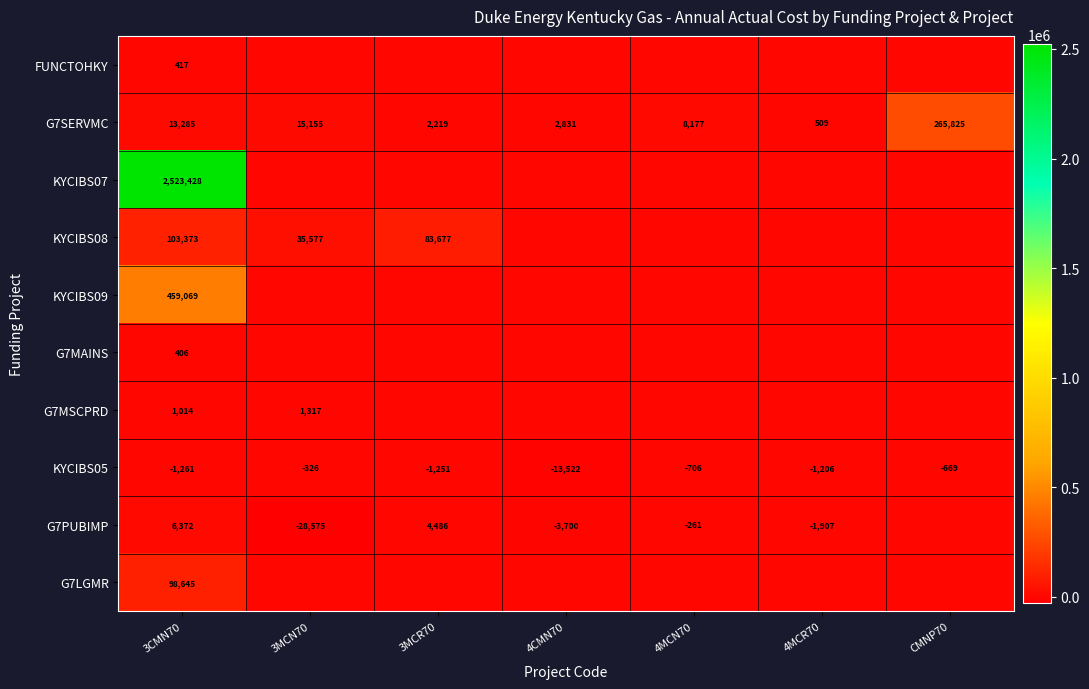

What is the difference between the second highest and second lowest values in the G7SERVMC series?

12936